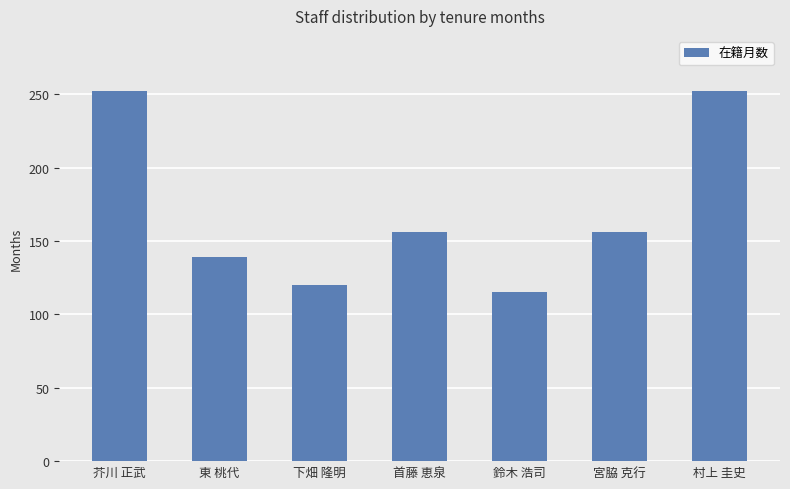

What is the smallest value displayed?

115